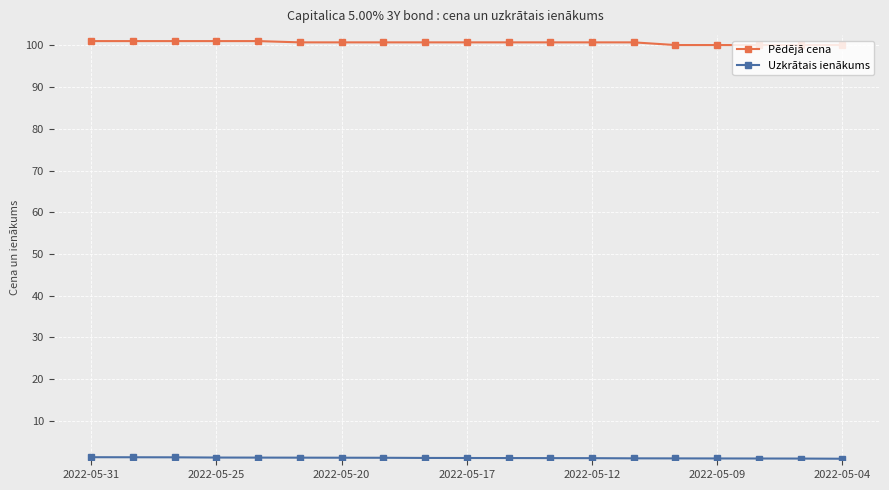

What is the maximum value shown in the chart?

101.0